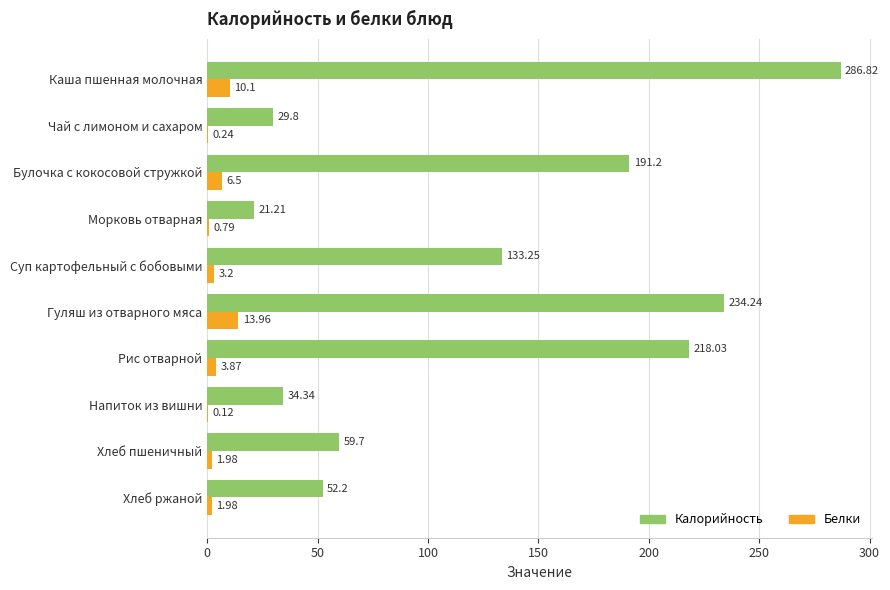

What is the sum of all Калорийность values?

1260.8